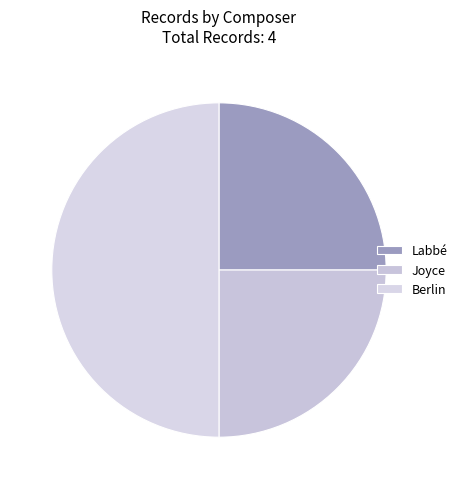

How many segments does this pie chart have?

3